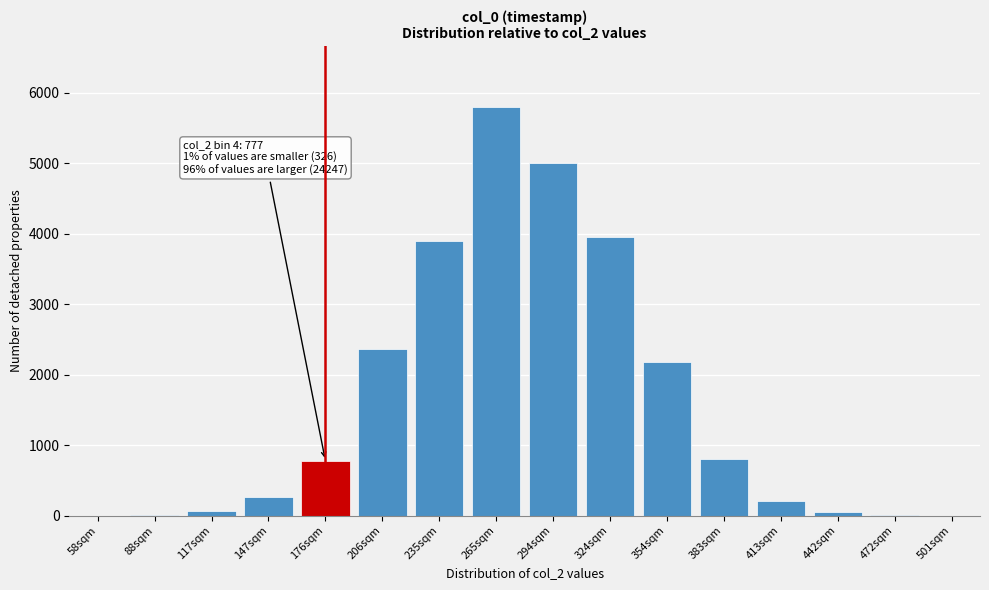

True or false: the data shows 801 at 383sqm.

True